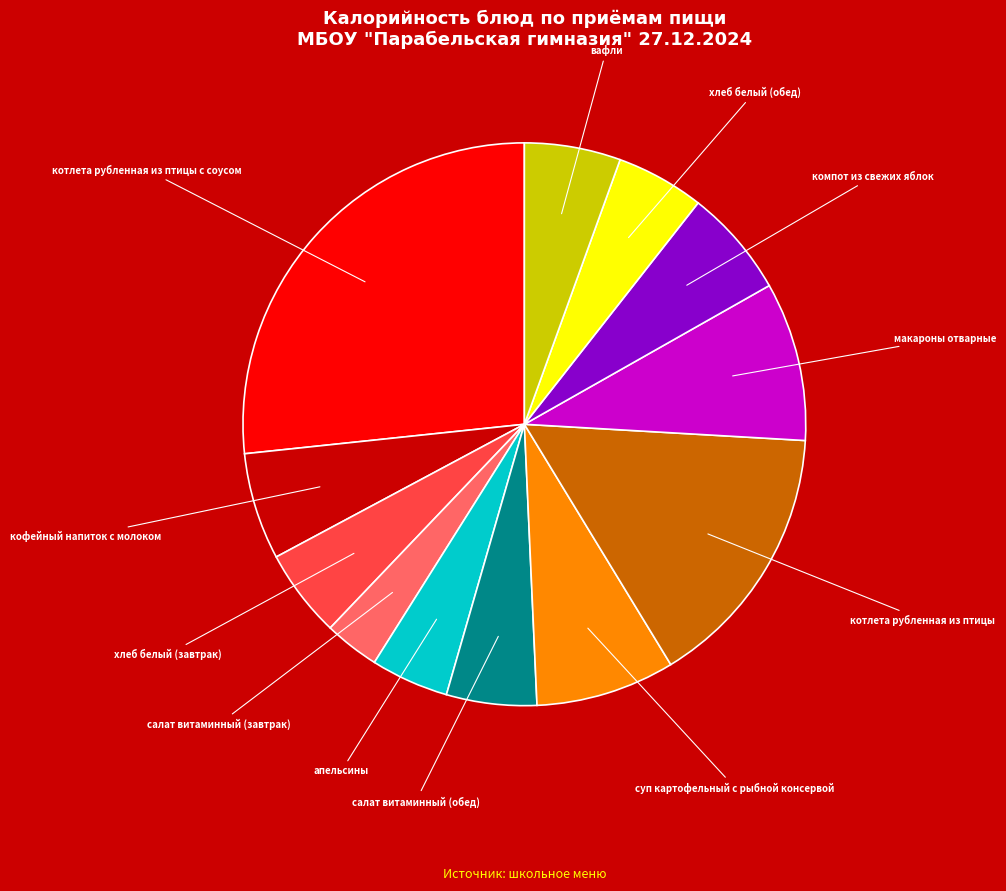

Is there a majority slice in this chart?

No